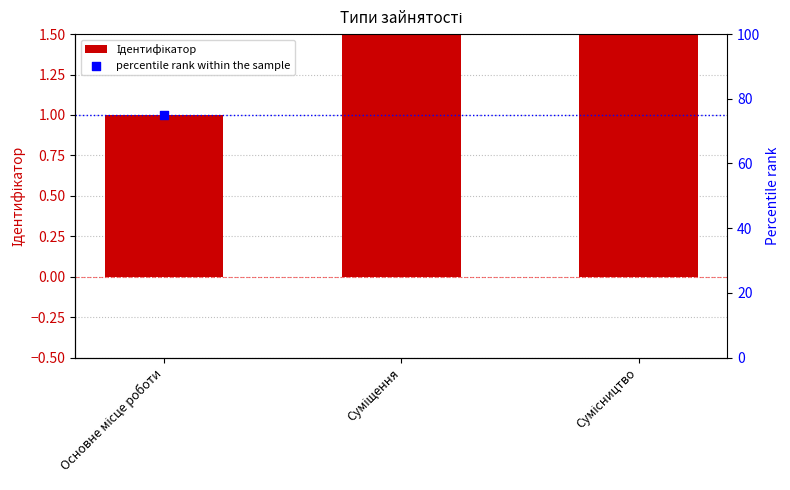

At how many categories does at least one series exceed 71?

3